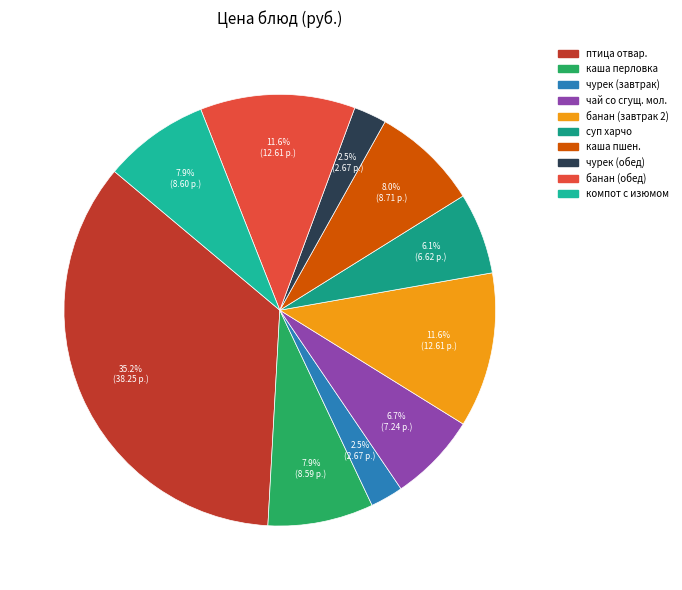

True or false: птица отвар. accounts for 35% of the total.

True